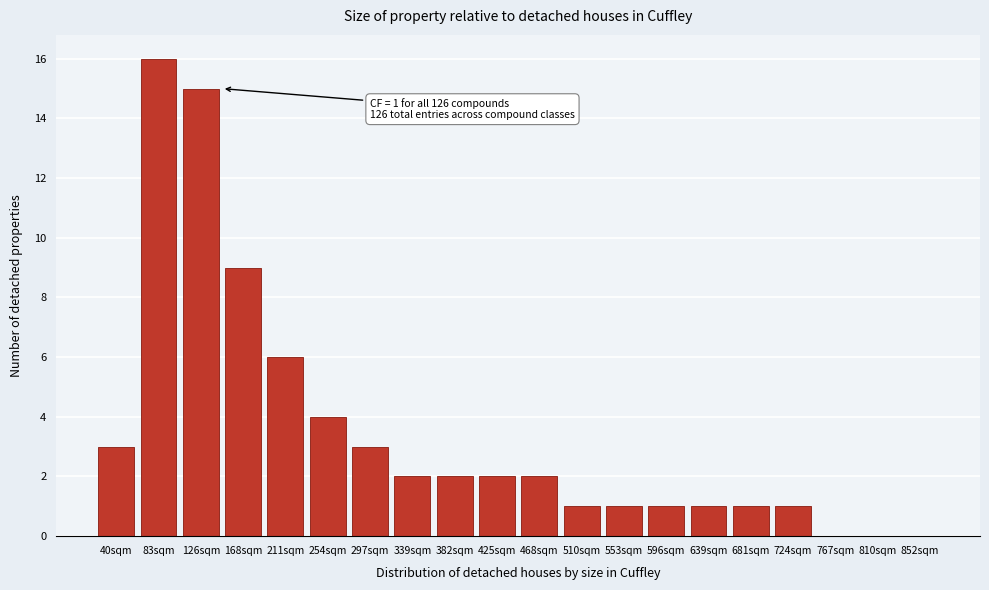

Reading left to right, transcribe all the data shown in this chart.

40sqm=3	83sqm=16	126sqm=15	168sqm=9	211sqm=6	254sqm=4	297sqm=3	339sqm=2	382sqm=2	425sqm=2	468sqm=2	510sqm=1	553sqm=1	596sqm=1	639sqm=1	681sqm=1	724sqm=1	767sqm=0	810sqm=0	852sqm=0